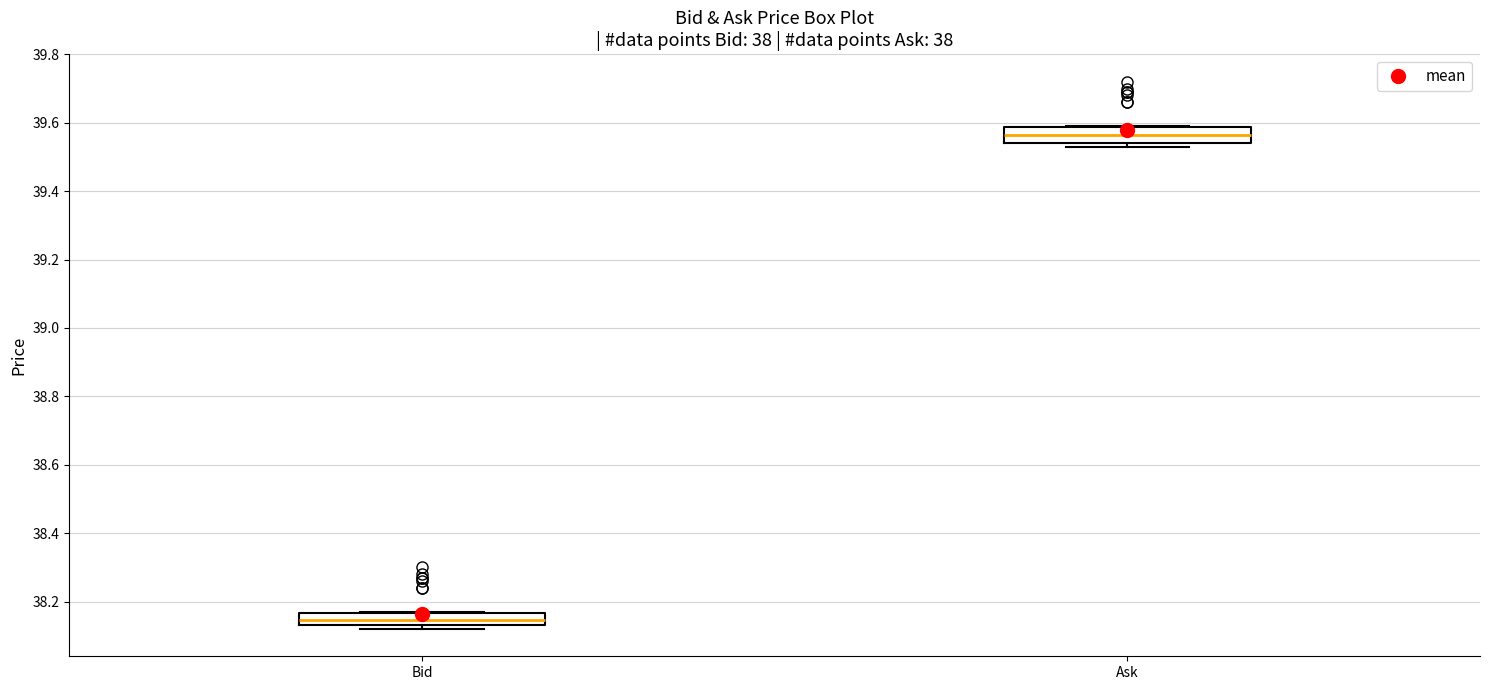

Reading left to right, read every box against the y-axis: the position of its median line, the range the box covers, and the ends of its whiskers. The values are not printed on the chart, so give them approximately, as read against the axis.

Bid: median 38.14 (inside the box), box 38.14 to 38.16, whiskers 38.12 to 38.18
Ask: median 39.56, box 39.54 to 39.58, whiskers 39.54 (just below the box's lower edge) to 39.60